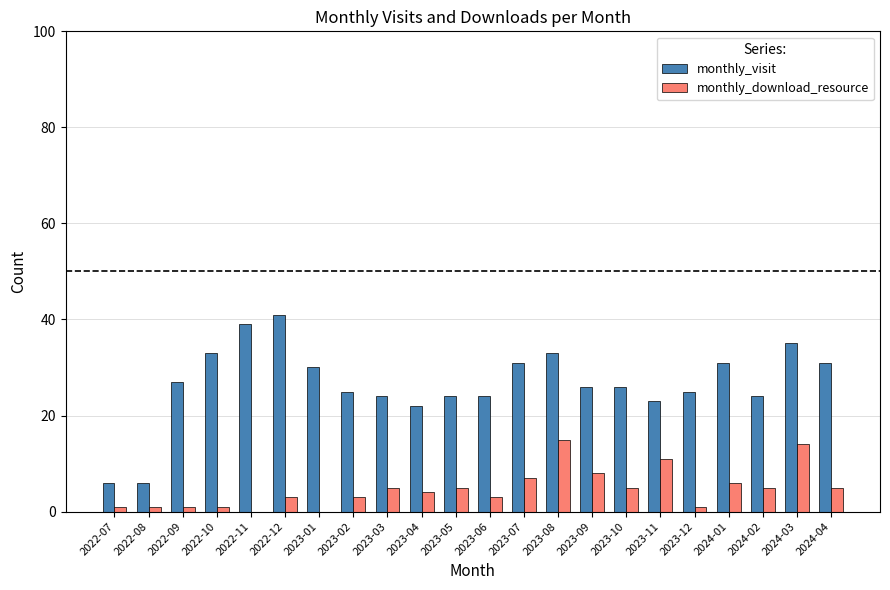

What is the sum of the monthly_visit values at 2023-02 and 2023-01?

55